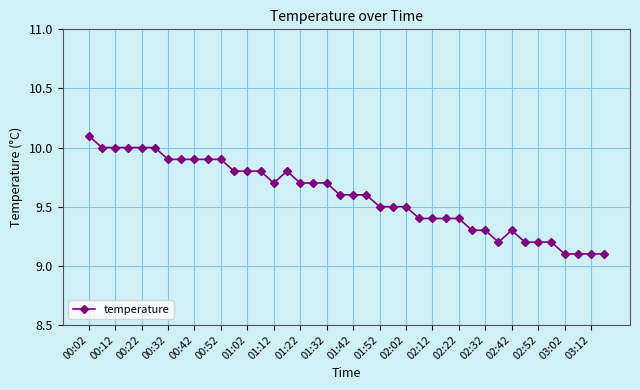

True or false: there are more than 1 points higher than both neighbors.

True